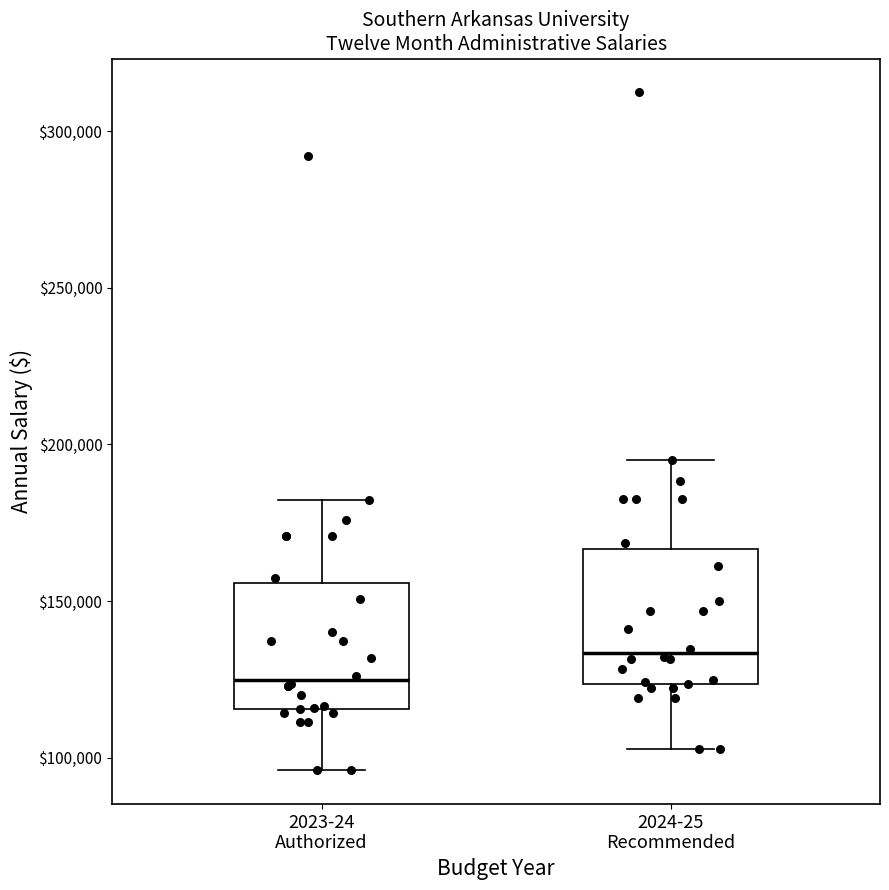

Where is the upper edge of the box for 2024-25 Recommended on the y-axis? The values are not printed on the chart, so give them approximately, as read against the axis.

165000